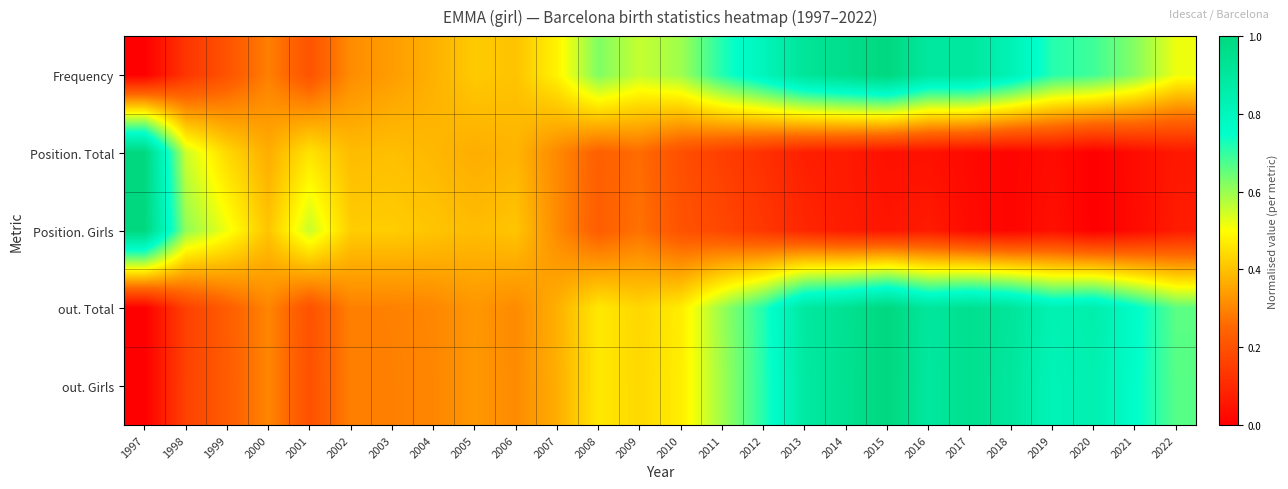

List the series in order of their peak value, lowest first.

Frequency, Position. Total, Position. Girls, out. Total, out. Girls